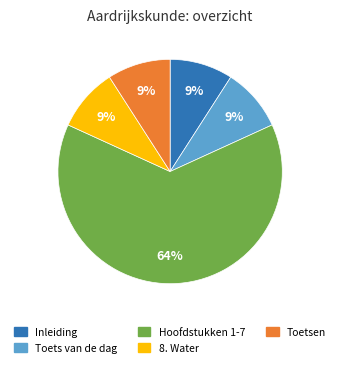

To the nearest percent, what is the difference between the largest and smallest slice percentages?

55%